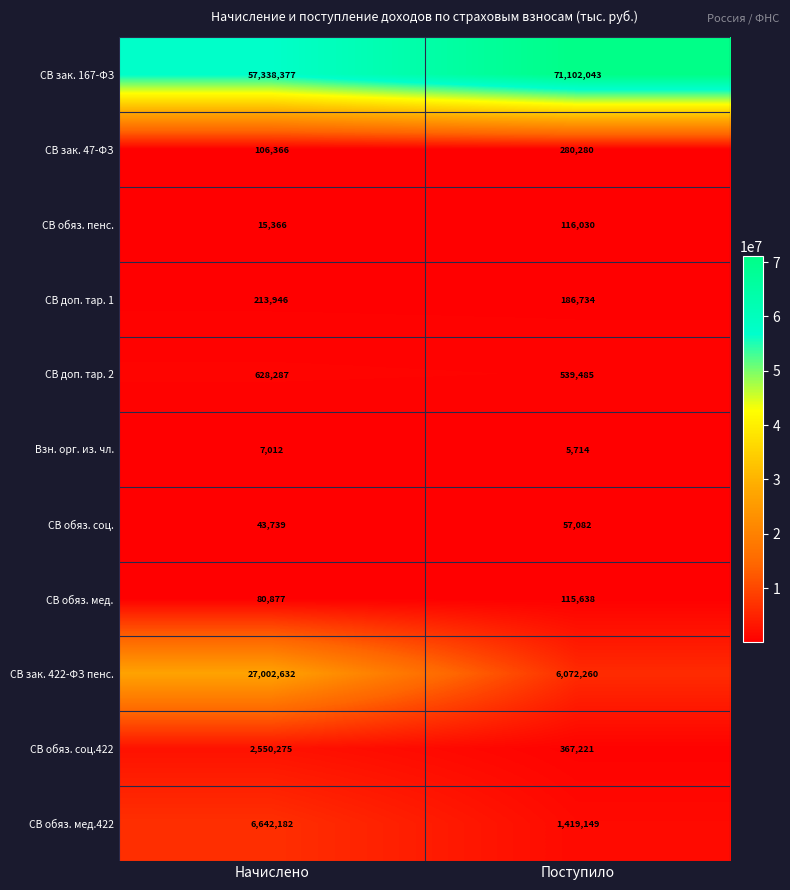

Count the number of data series in this chart.

11